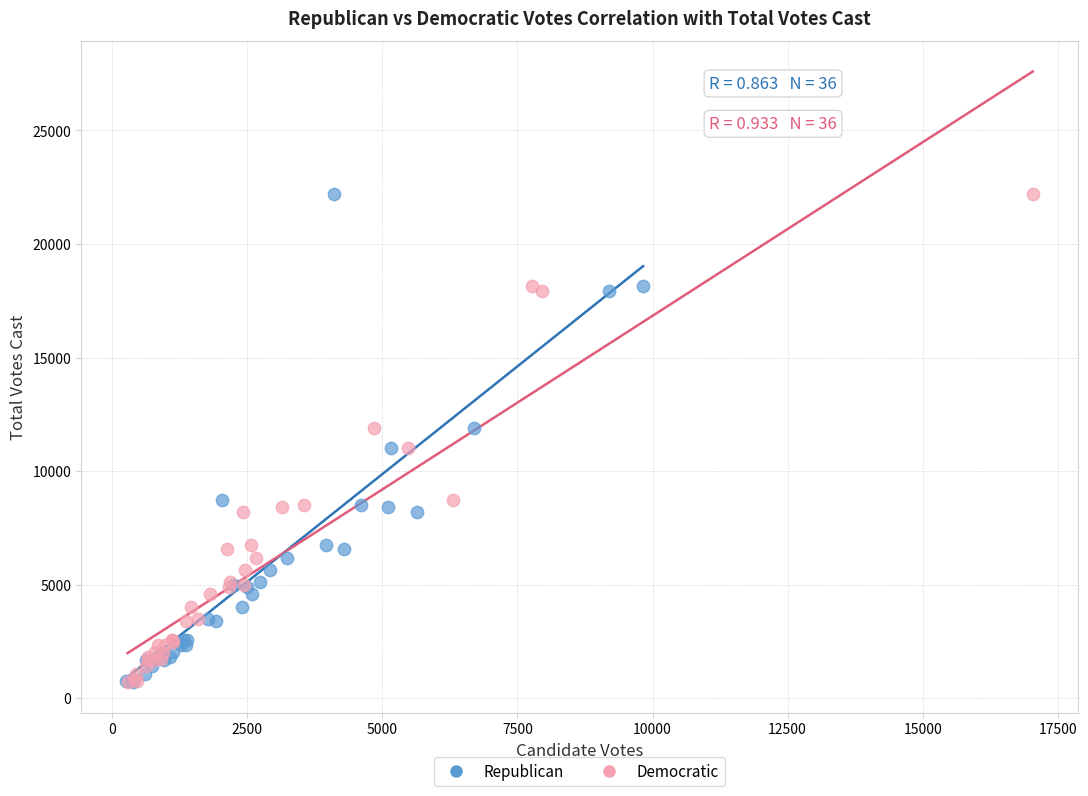

What are all the series names shown in the legend?

Republican, Democratic